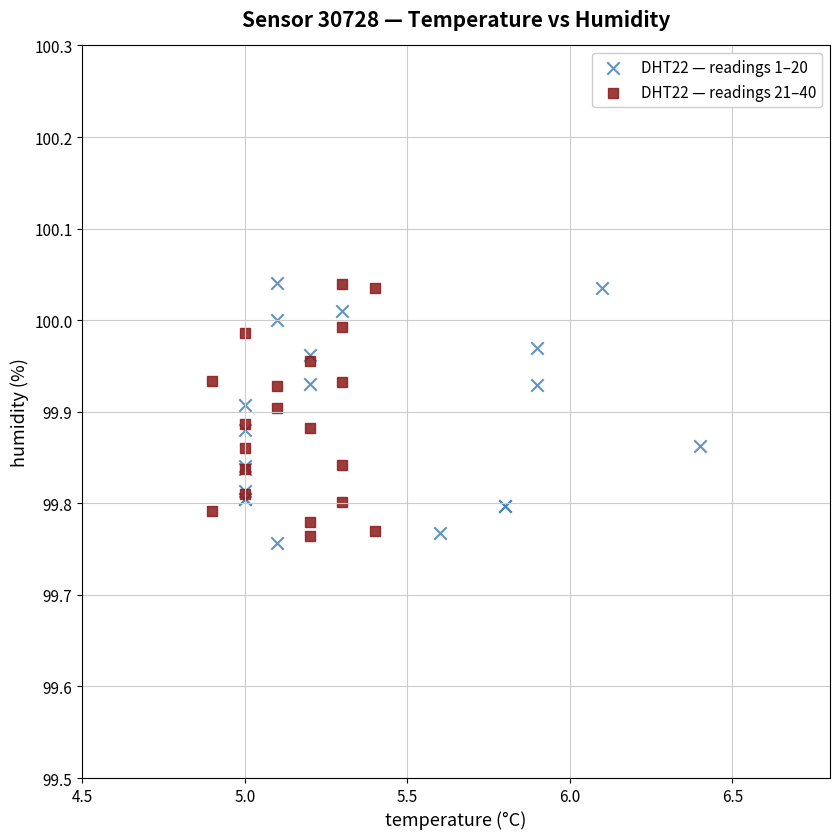

What are all the series names shown in the legend?

DHT22 — readings 1–20, DHT22 — readings 21–40